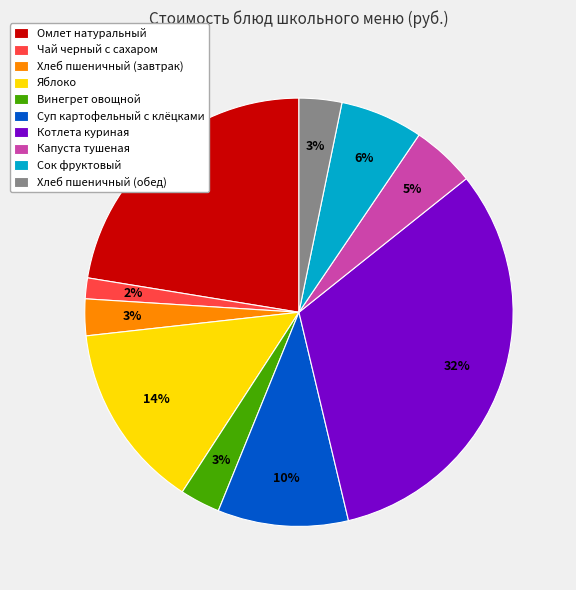

Which slice is the largest?

Котлета куриная